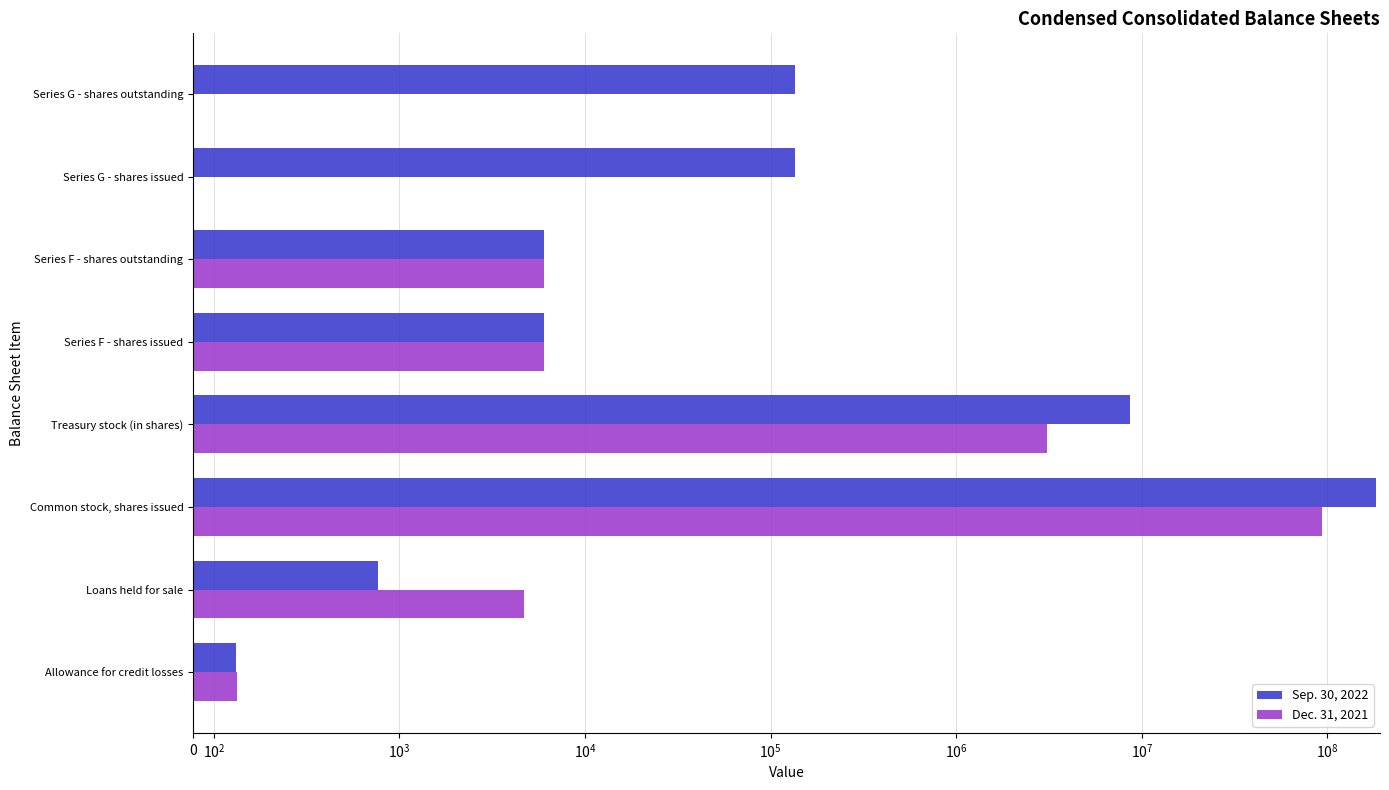

How many groups of bars are there?

8